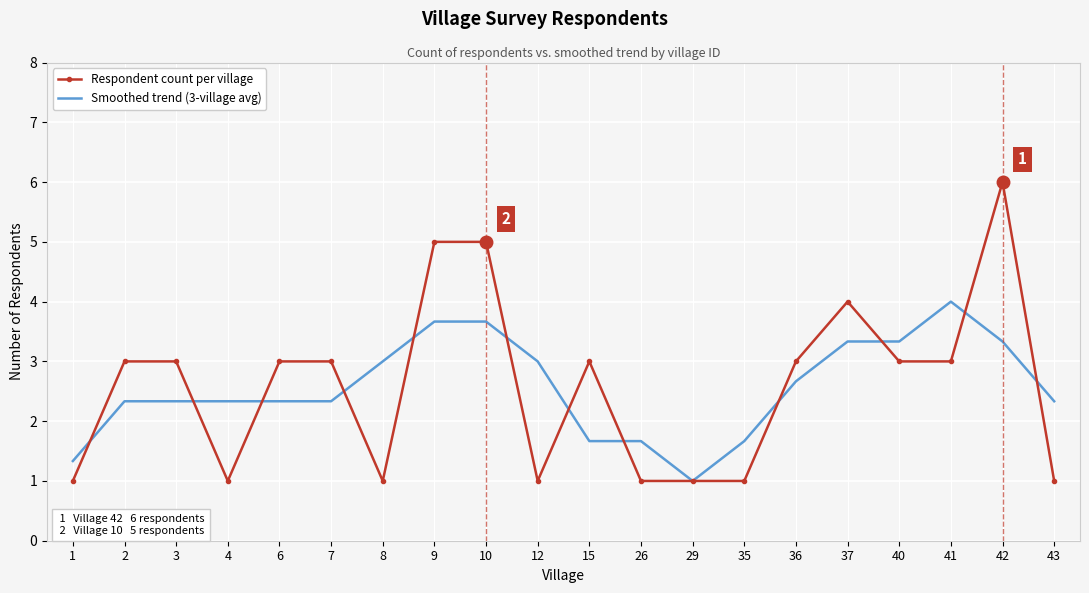

What is the smallest value displayed?

1.0